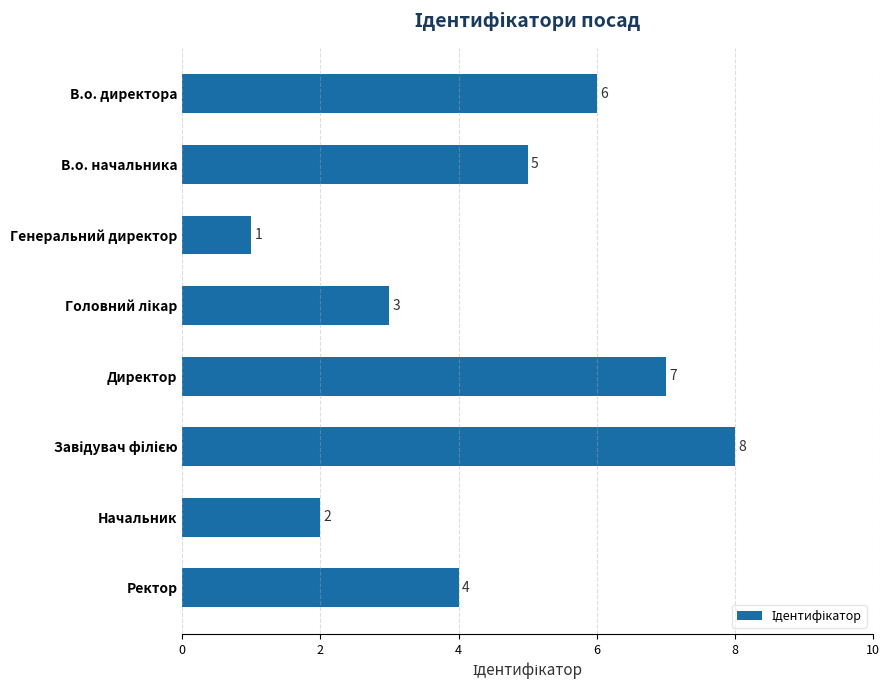

What is the change in value from Генеральний директор to Директор?

+6